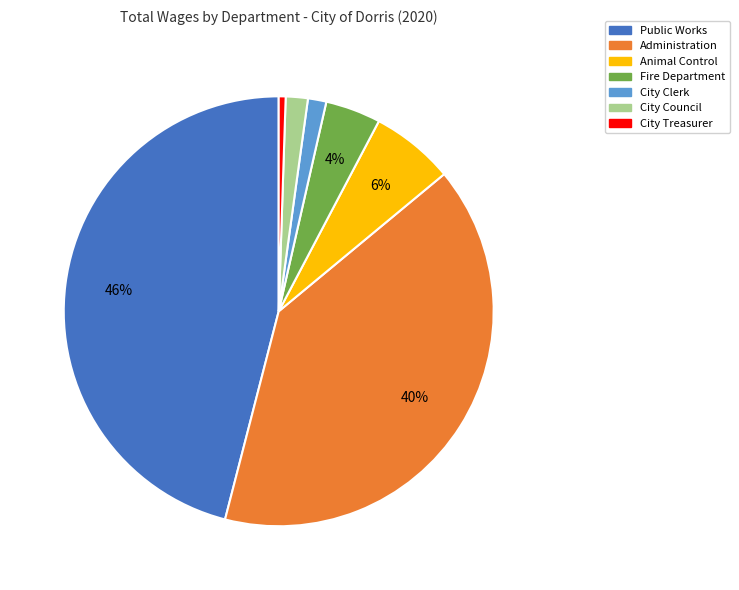

Is it true that City Council is 10% of the pie?

False